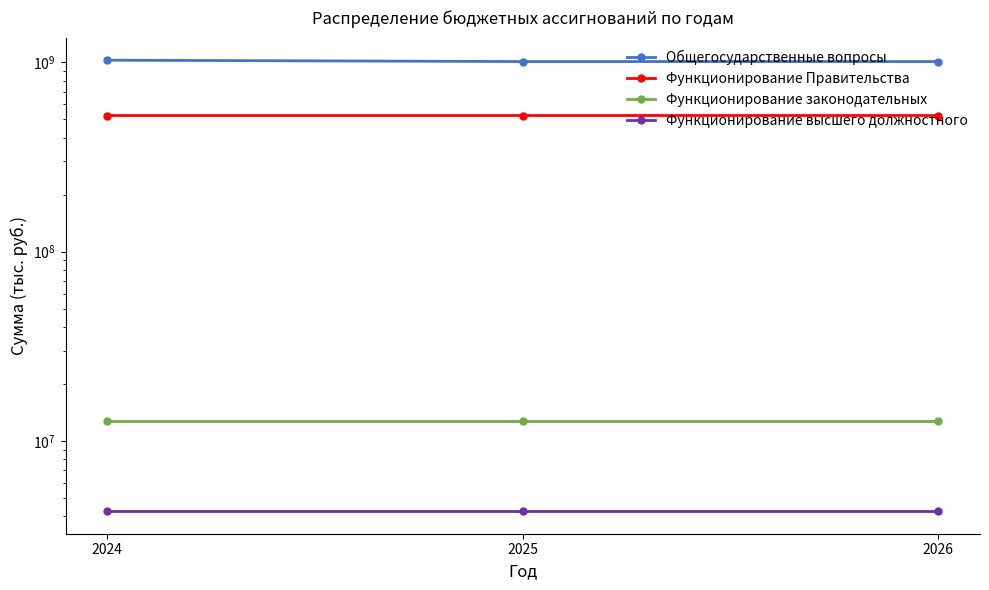

At how many categories does at least one series exceed 837870440?

3